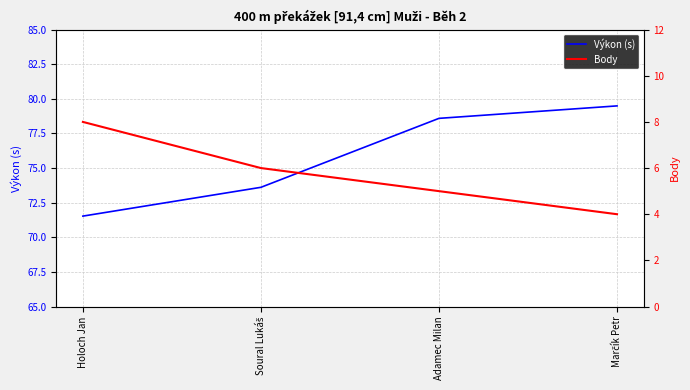

Which label corresponds to the smallest value in the chart?

Marčík Petr